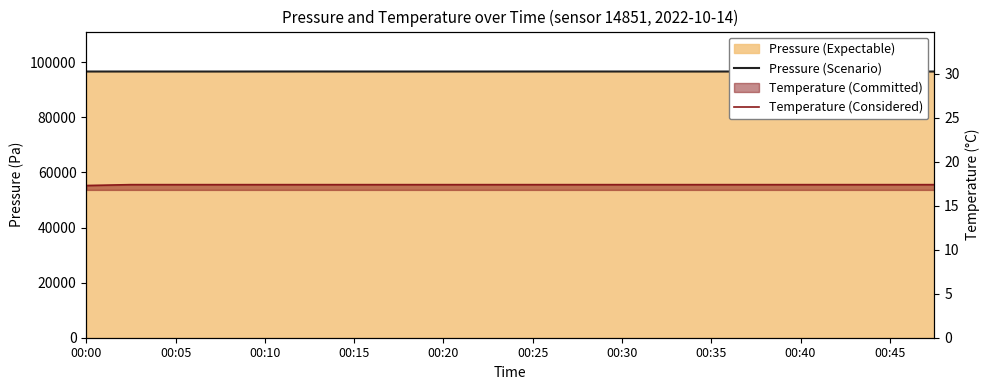

True or false: Temperature (Considered) and Pressure (Scenario) intersect in this chart.

False